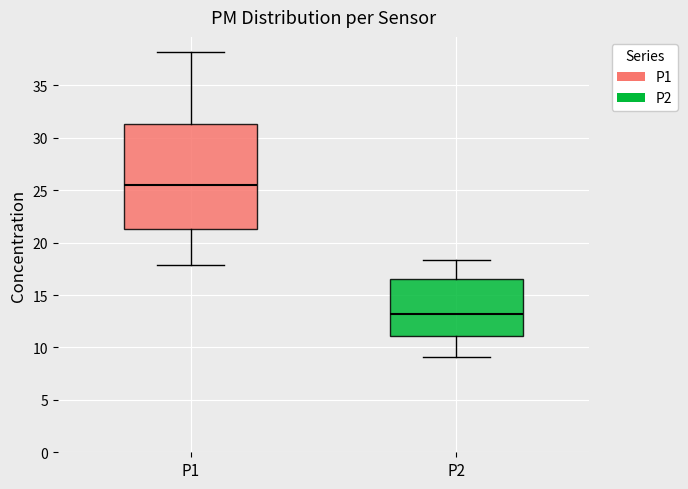

Where is the lower edge of the box for P2 on the y-axis? The values are not printed on the chart, so give them approximately, as read against the axis.

11.0